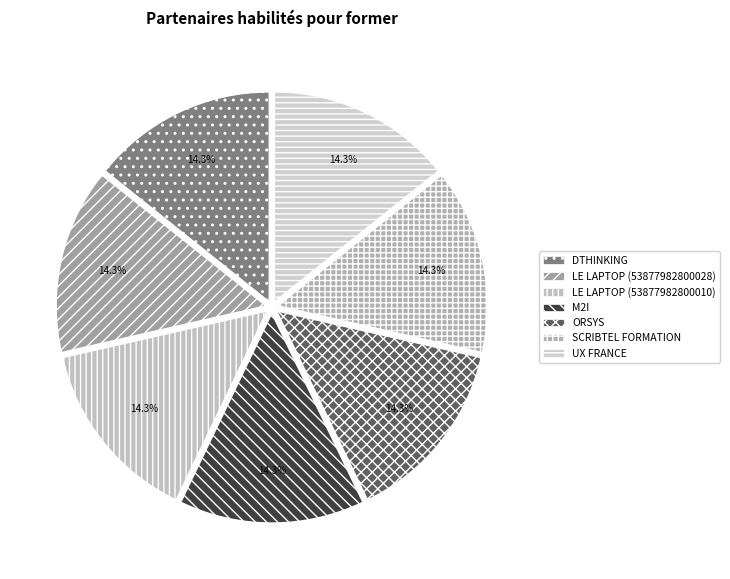

What percentage is the UX FRANCE slice, to the nearest percent?

14%